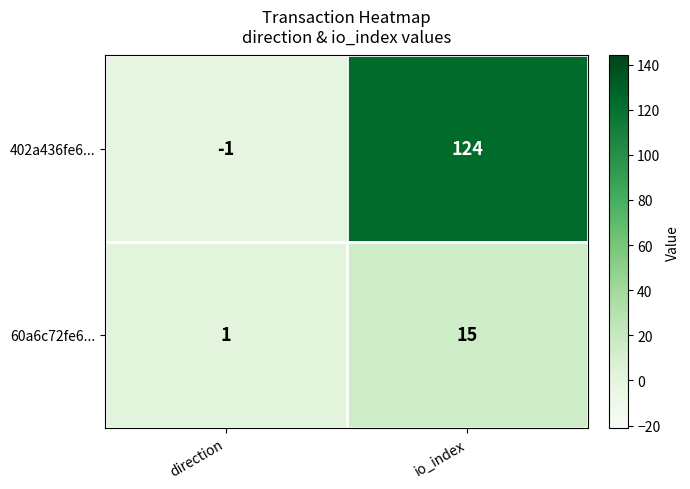

Is it true that 60a6c72fe6... equals 1 at direction?

True